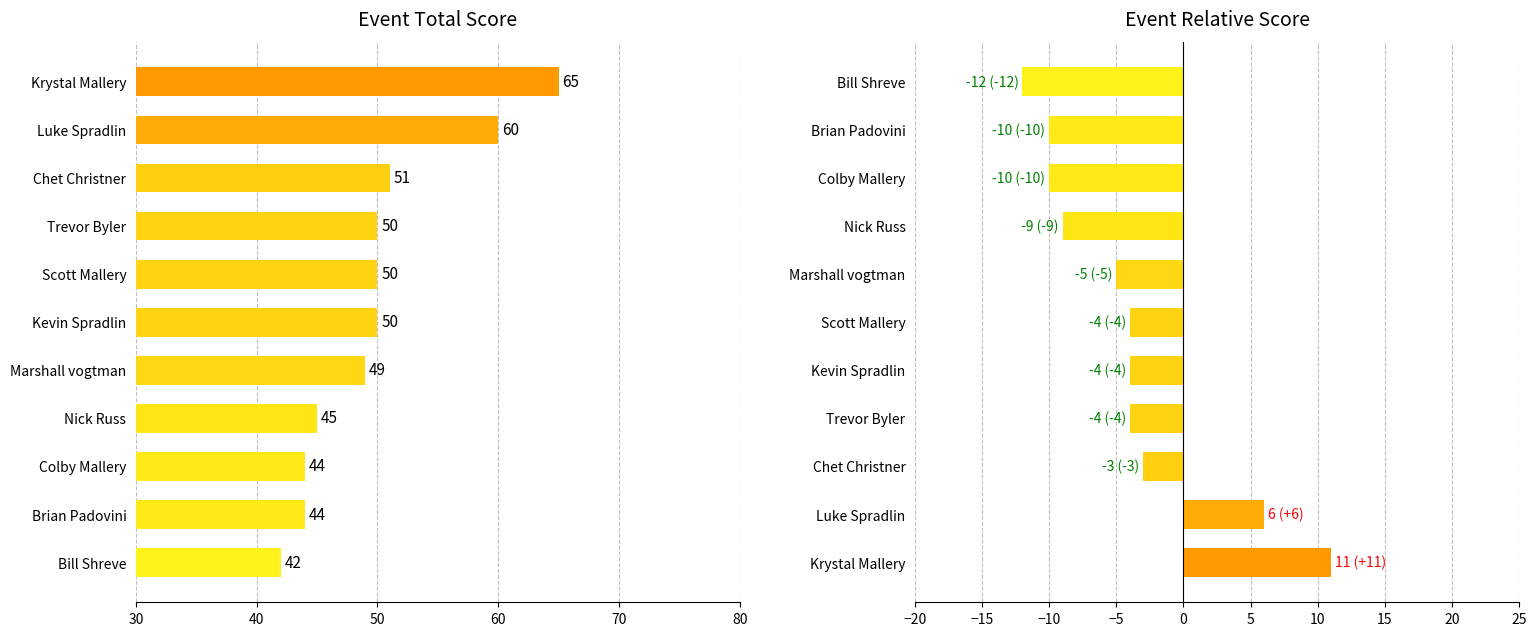

What is the maximum value shown in the chart?

65